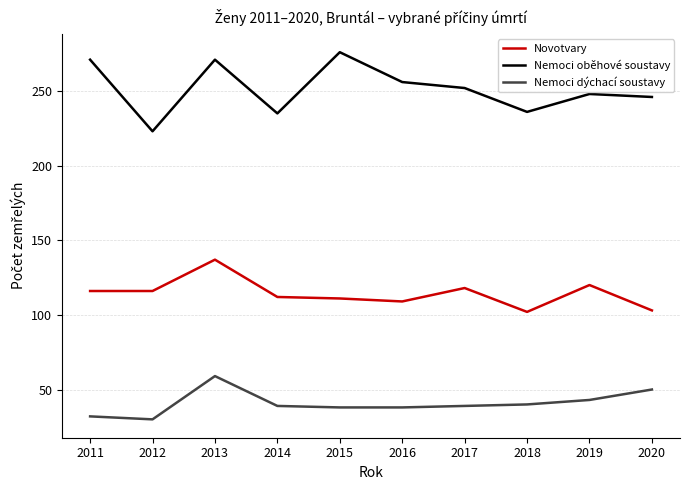

What is the highest value of the Nemoci dýchací soustavy series?

59